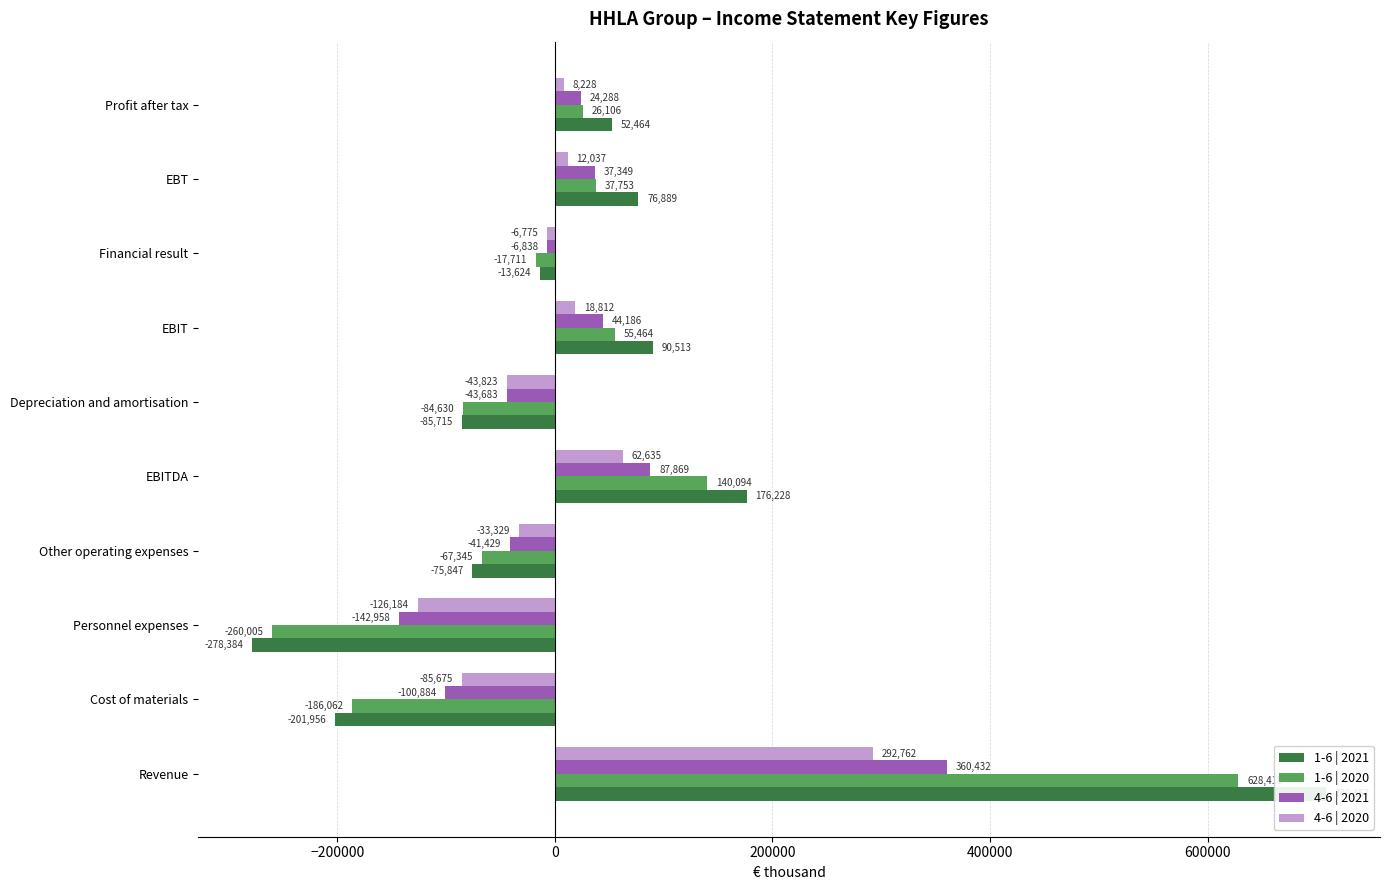

At how many categories does at least one series exceed 662263?

1